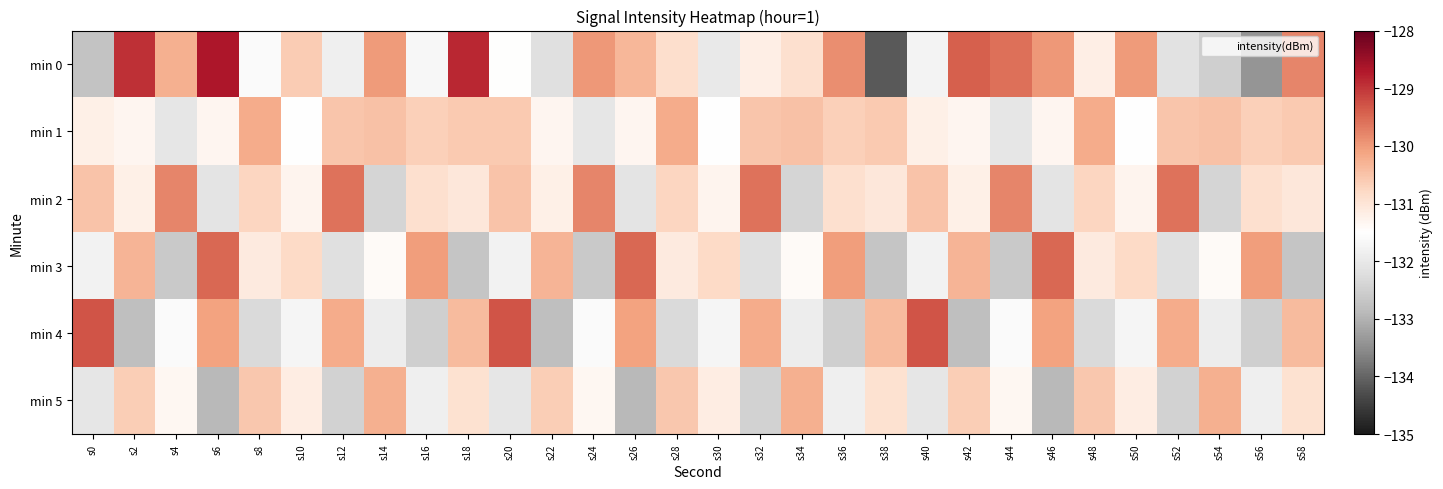

Which series has the largest total across all categories?

min 0